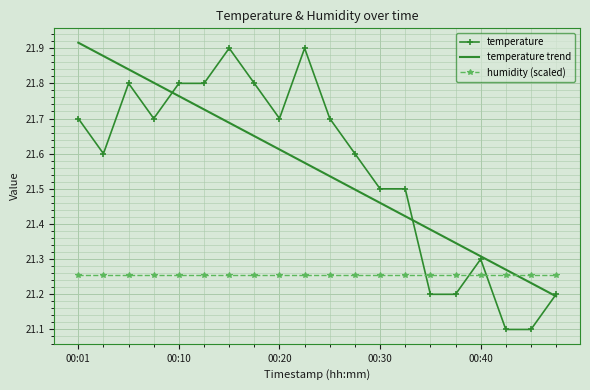

Which series has the widest spread of values?

temperature